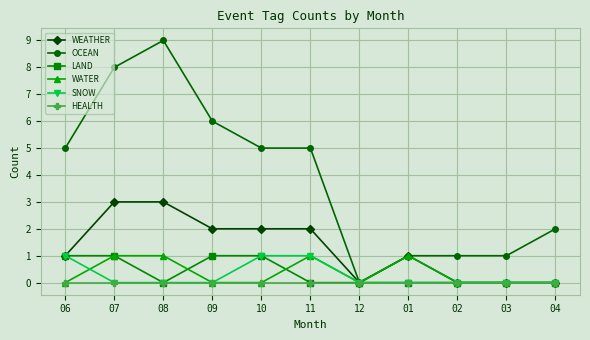

What is the sum of all LAND values?

4